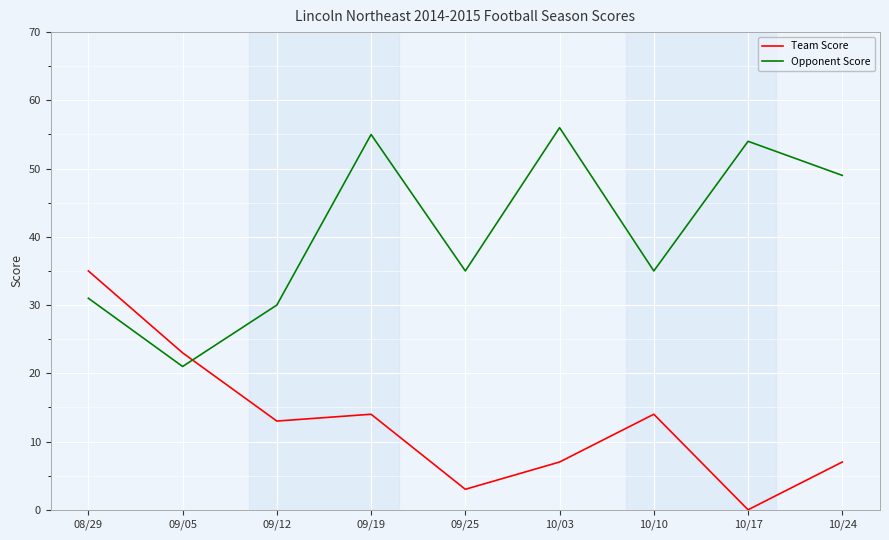

Does the chart display data point markers on the line(s)?

No